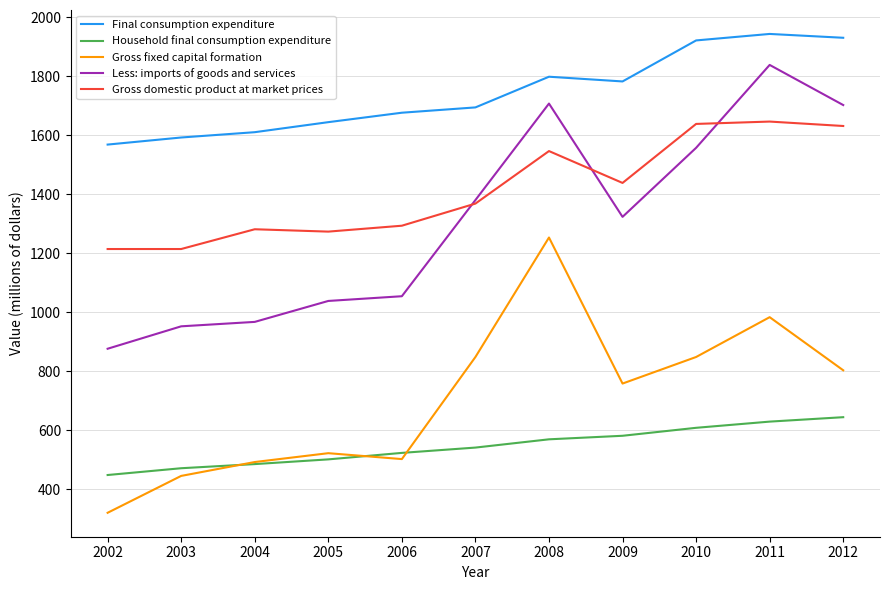

What is the lowest value of the Household final consumption expenditure series?

449